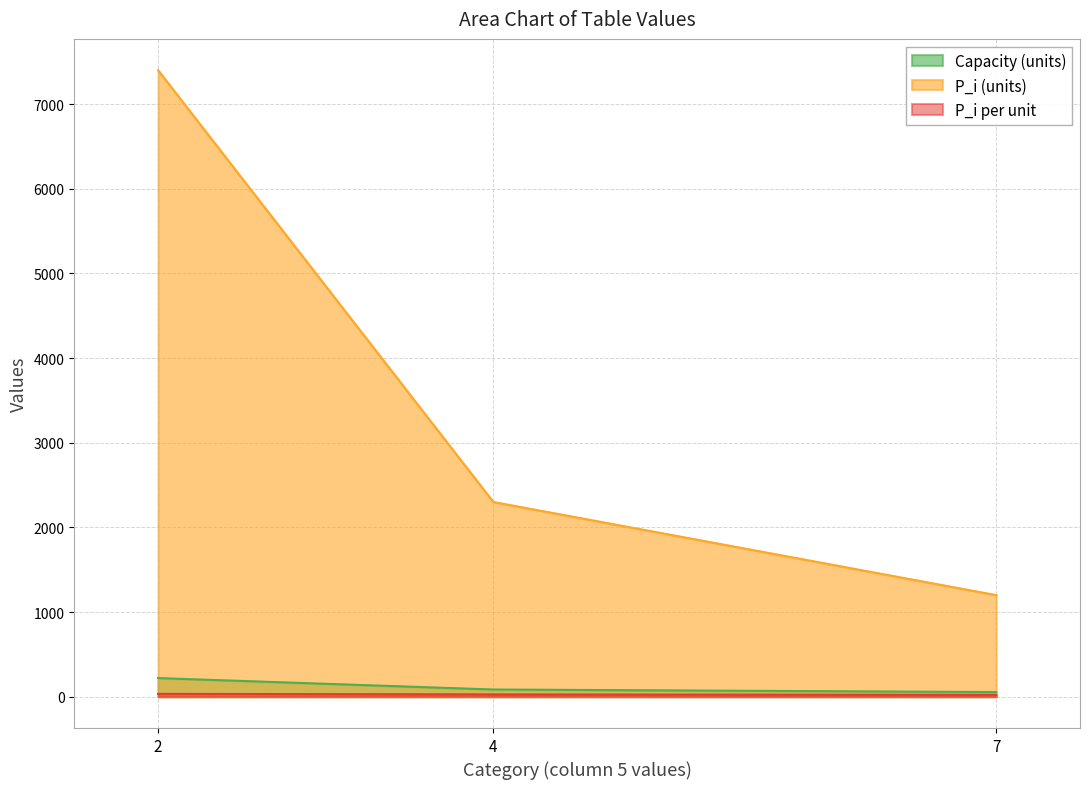

Is the value of P_i (units) at 2 greater than the value of P_i per unit at 2?

Yes